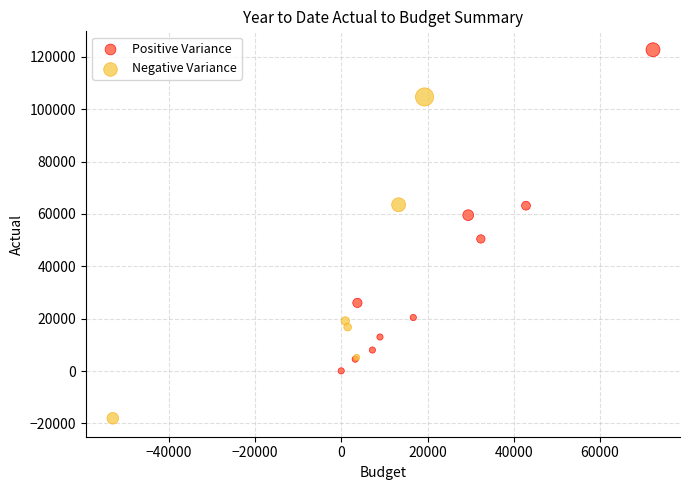

Which series reaches the maximum Y coordinate?

Positive Variance